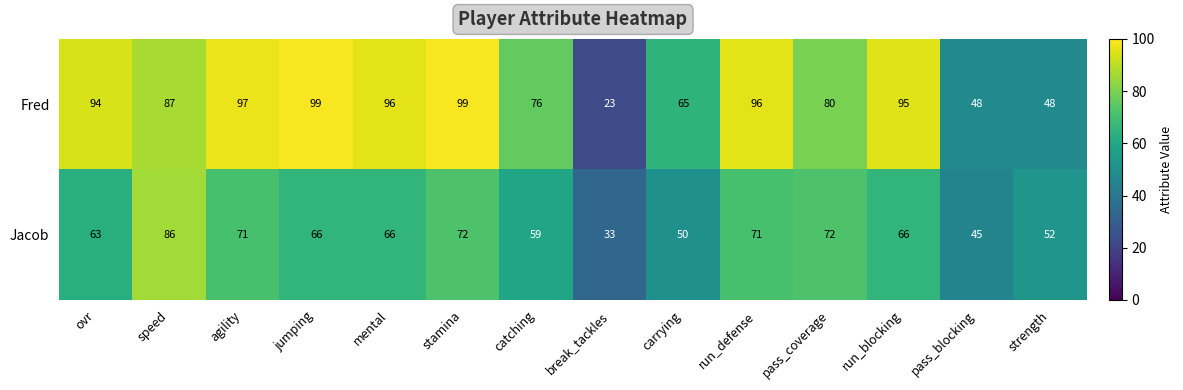

What is the total value across all series at carrying?

115